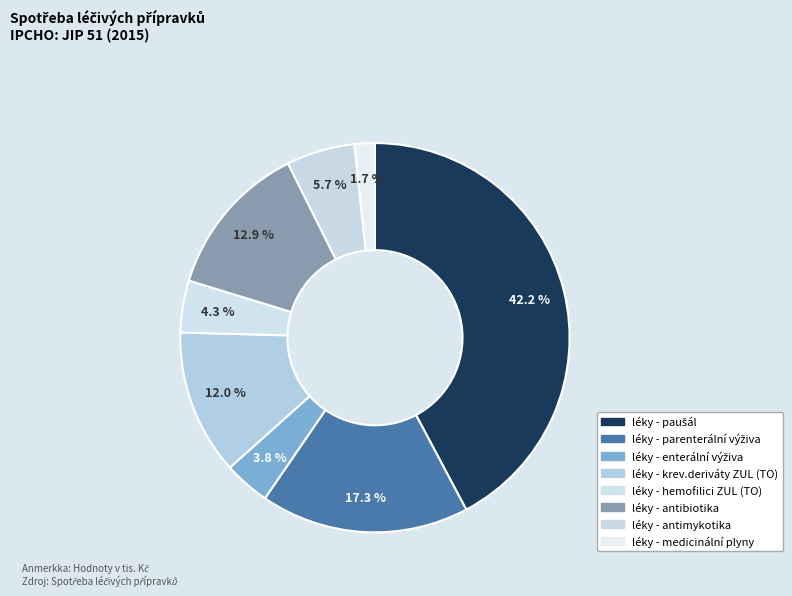

How many slices are in this pie chart?

8